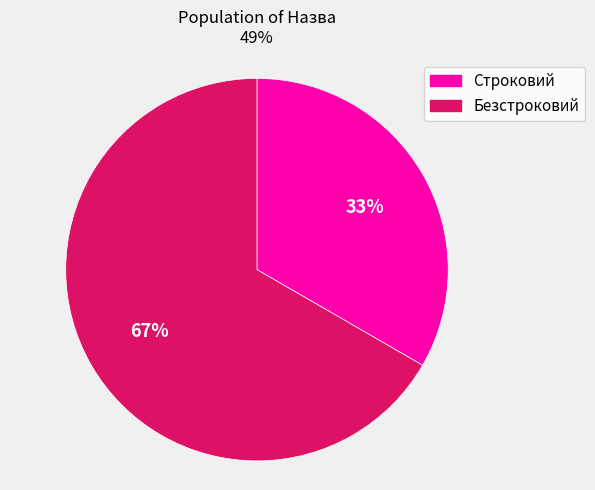

What is the majority slice?

Безстроковий